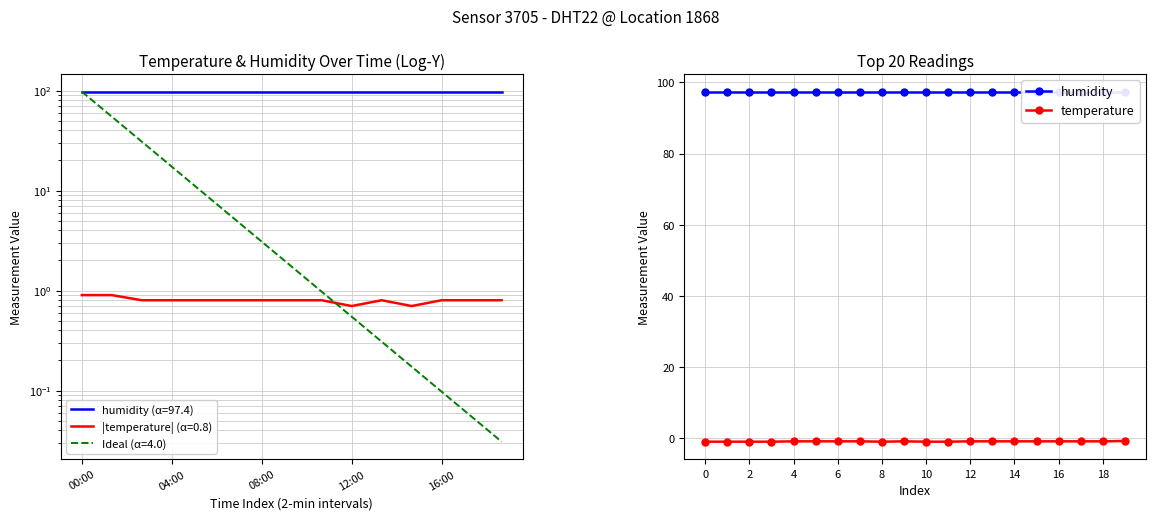

Which series has the widest spread of values?

temperature